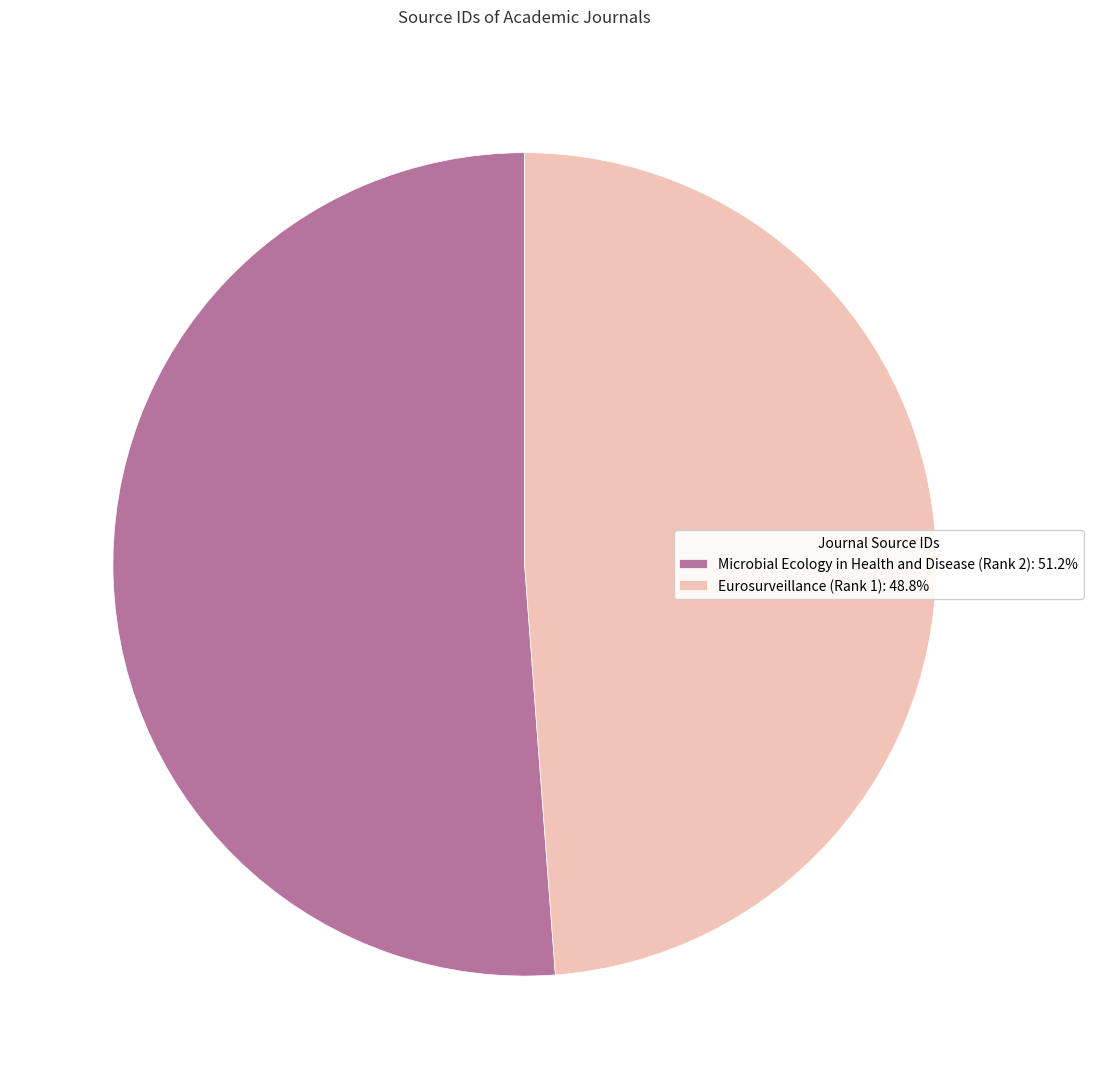

Is the sum of Microbial Ecology in Health and Disease (Rank 2): 51.2% and Eurosurveillance (Rank 1): 48.8% greater than half?

Yes